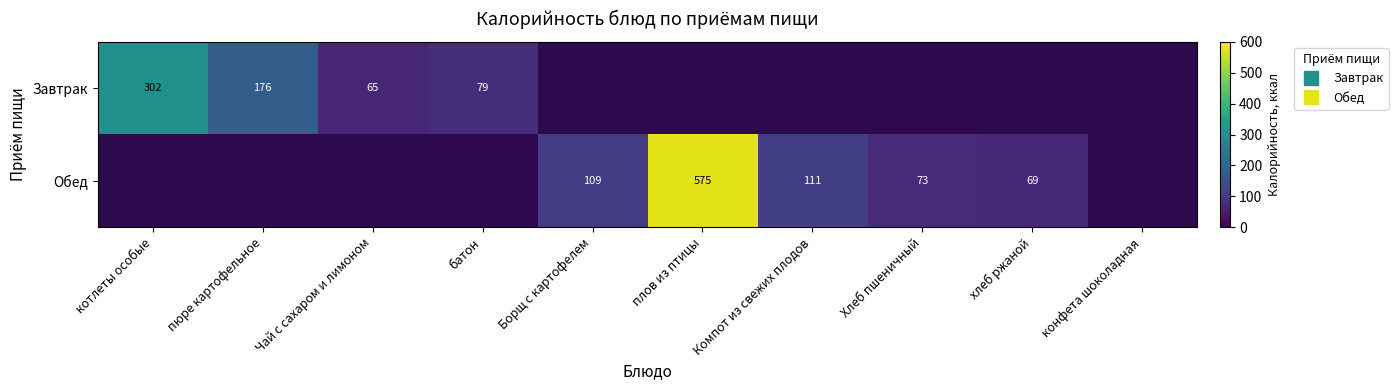

Rank the series at Борщ с картофелем from highest to lowest value.

Завтрак, Обед